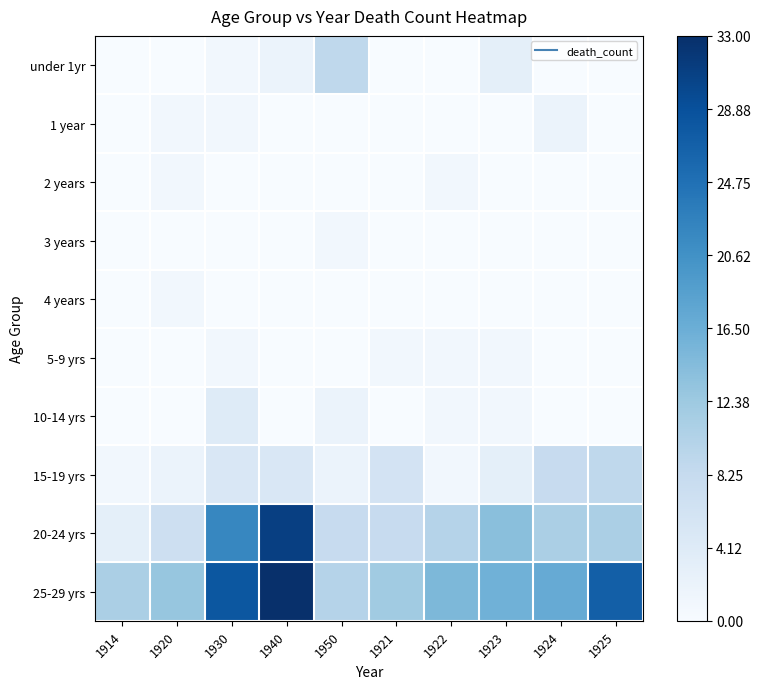

How many categories are shown in the chart?

10